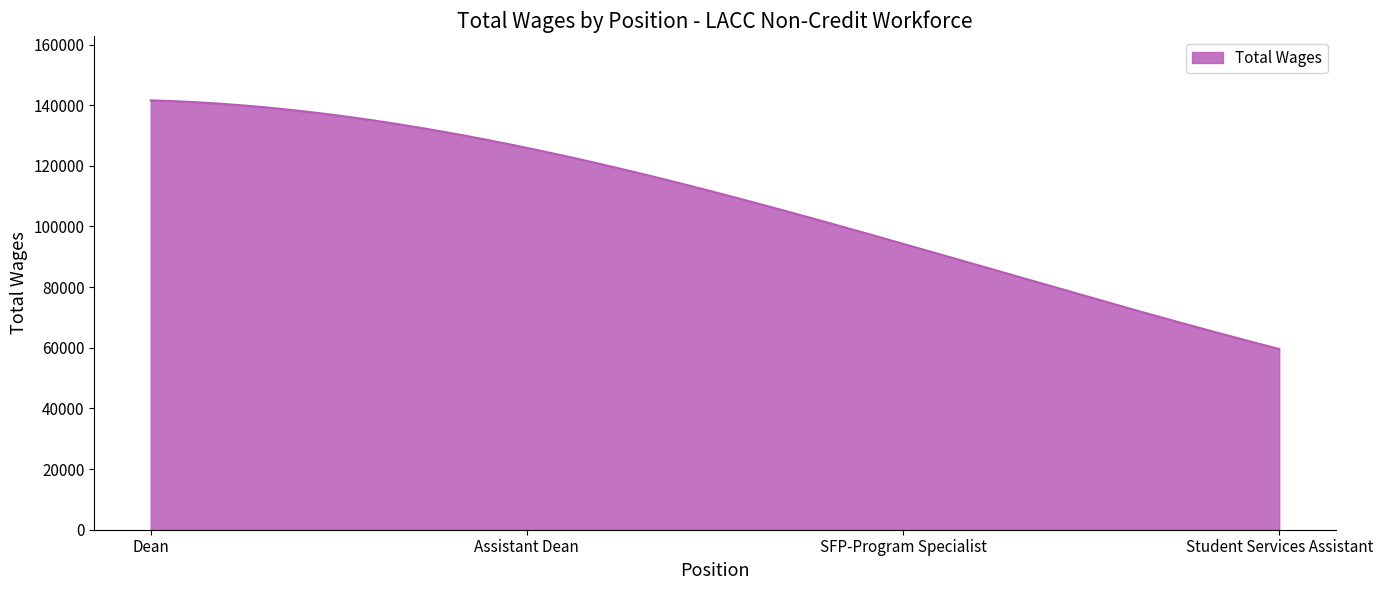

What is the difference between the maximum and minimum values?

81985.0